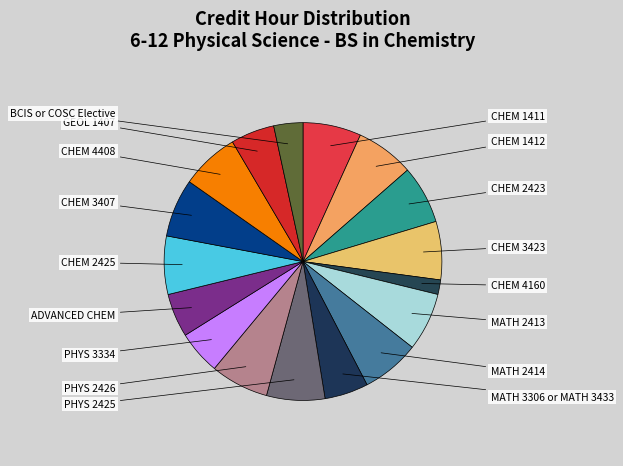

Rank the categories by value from highest to lowest.

CHEM 1411, CHEM 1412, CHEM 2423, CHEM 3423, MATH 2413, MATH 2414, PHYS 2425, PHYS 2426, CHEM 2425, CHEM 3407, CHEM 4408, MATH 3306 or MATH 3433, PHYS 3334, ADVANCED CHEM, GEOL 1407, BCIS or COSC Elective, CHEM 4160